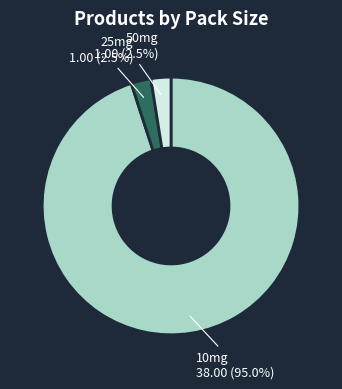

What is the majority slice?

10mg